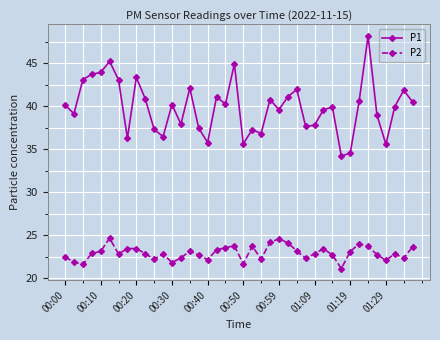

True or false: P1 and P2 intersect in this chart.

False